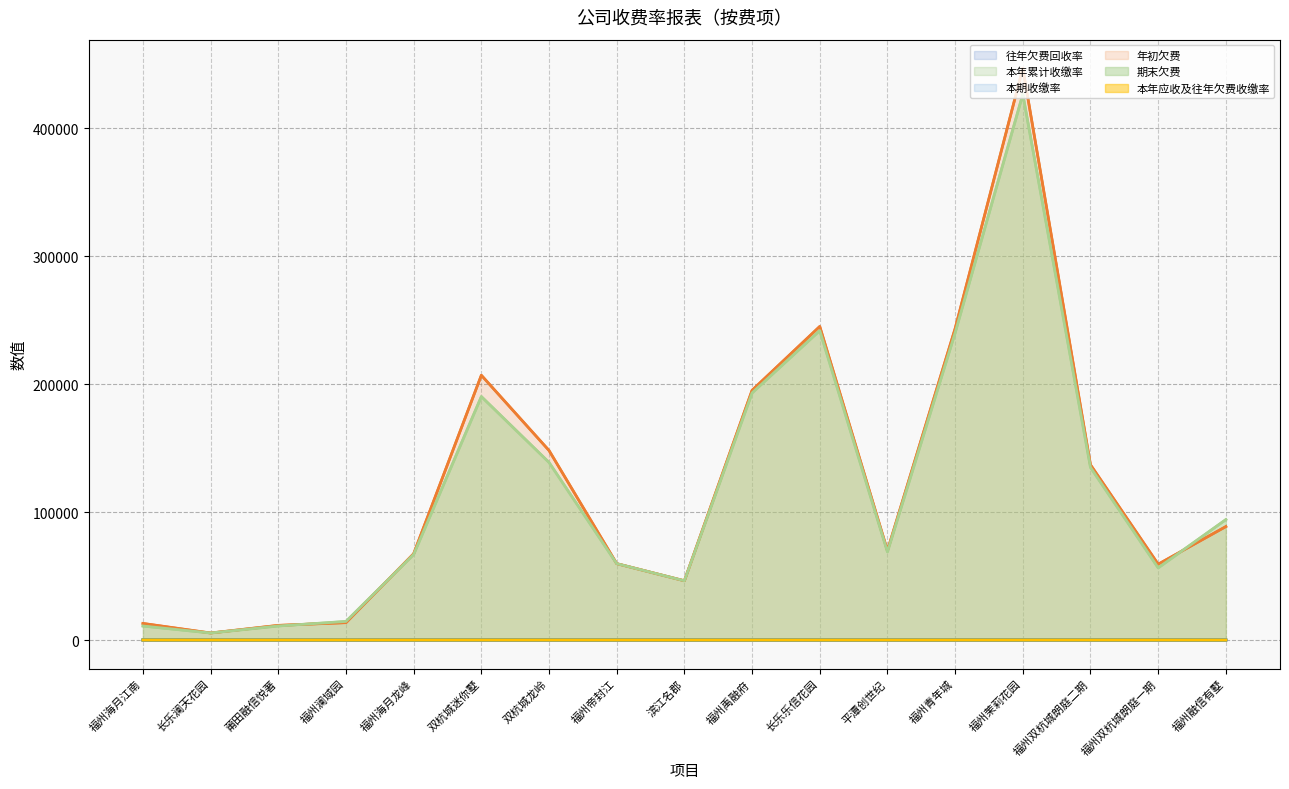

What is the highest value of the 本年应收及往年欠费收缴率 series?

38.9